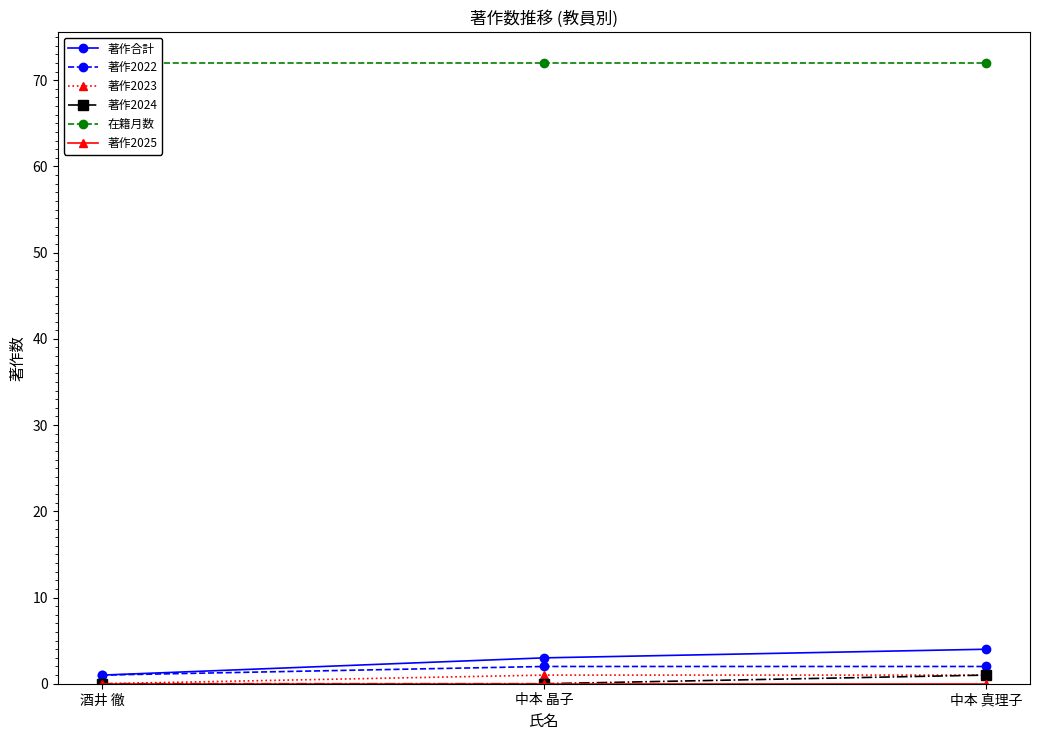

Does the chart have visible grid lines?

No